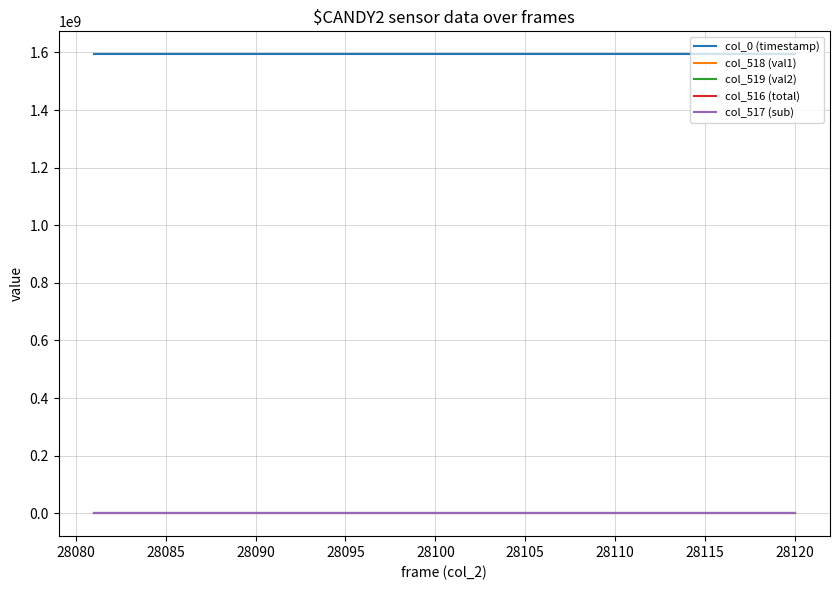

True or false: col_0 (timestamp) and col_519 (val2) cross at least once.

False